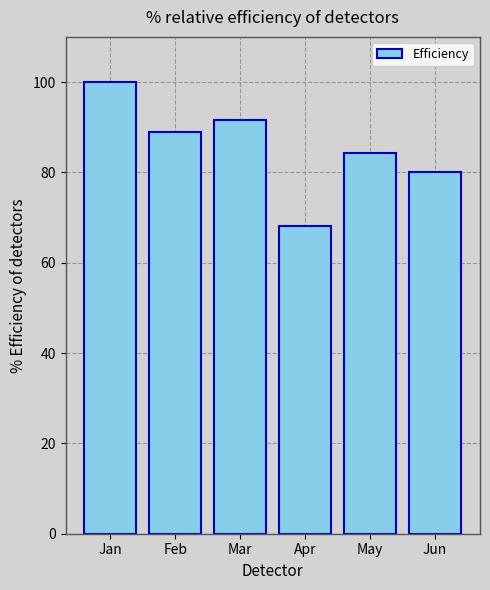

Approximately how many times larger is the value at Feb compared to Mar?

1.0